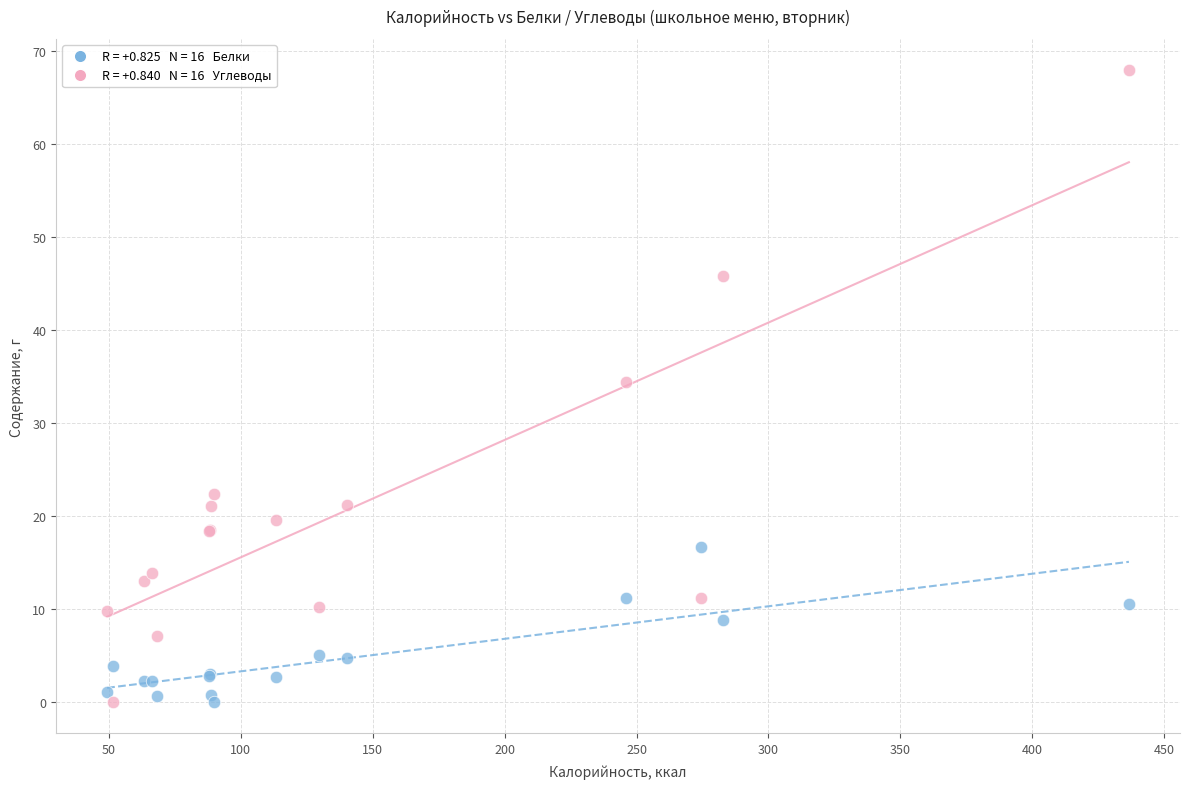

Across all series, what Y value is closest to 33?

34.4